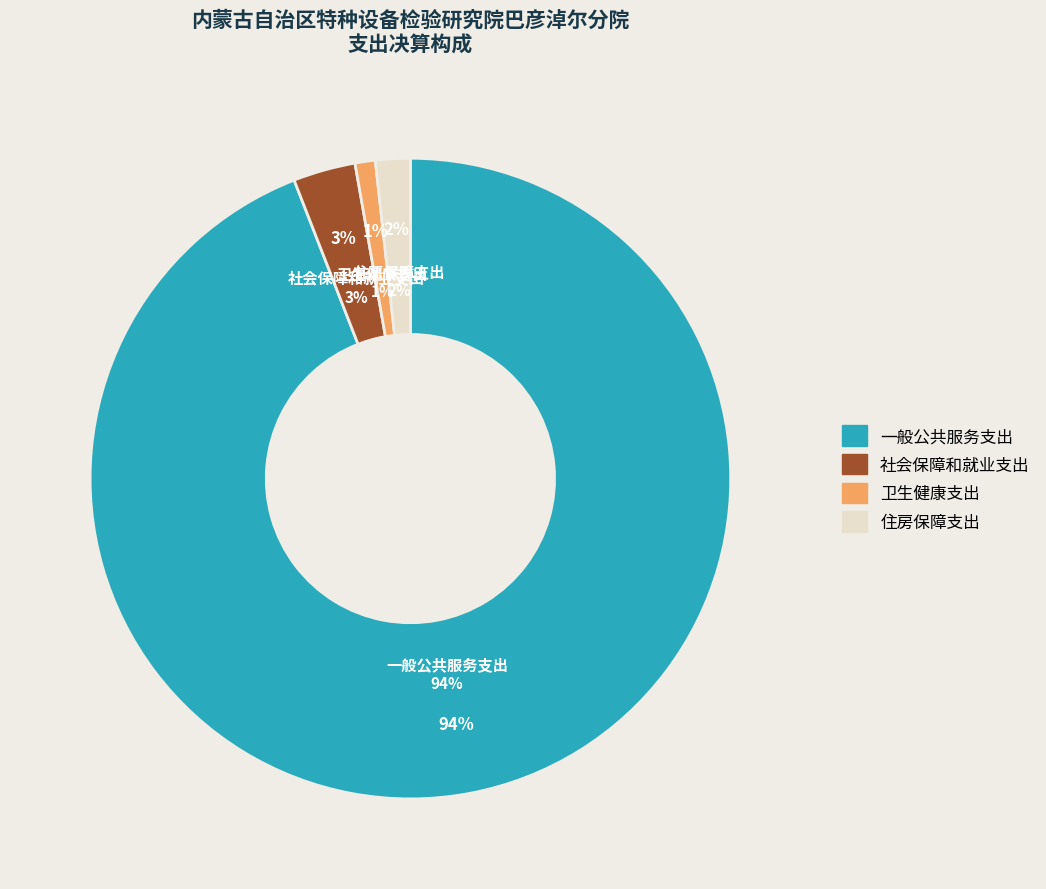

To the nearest percent, what is the average slice percentage?

25%